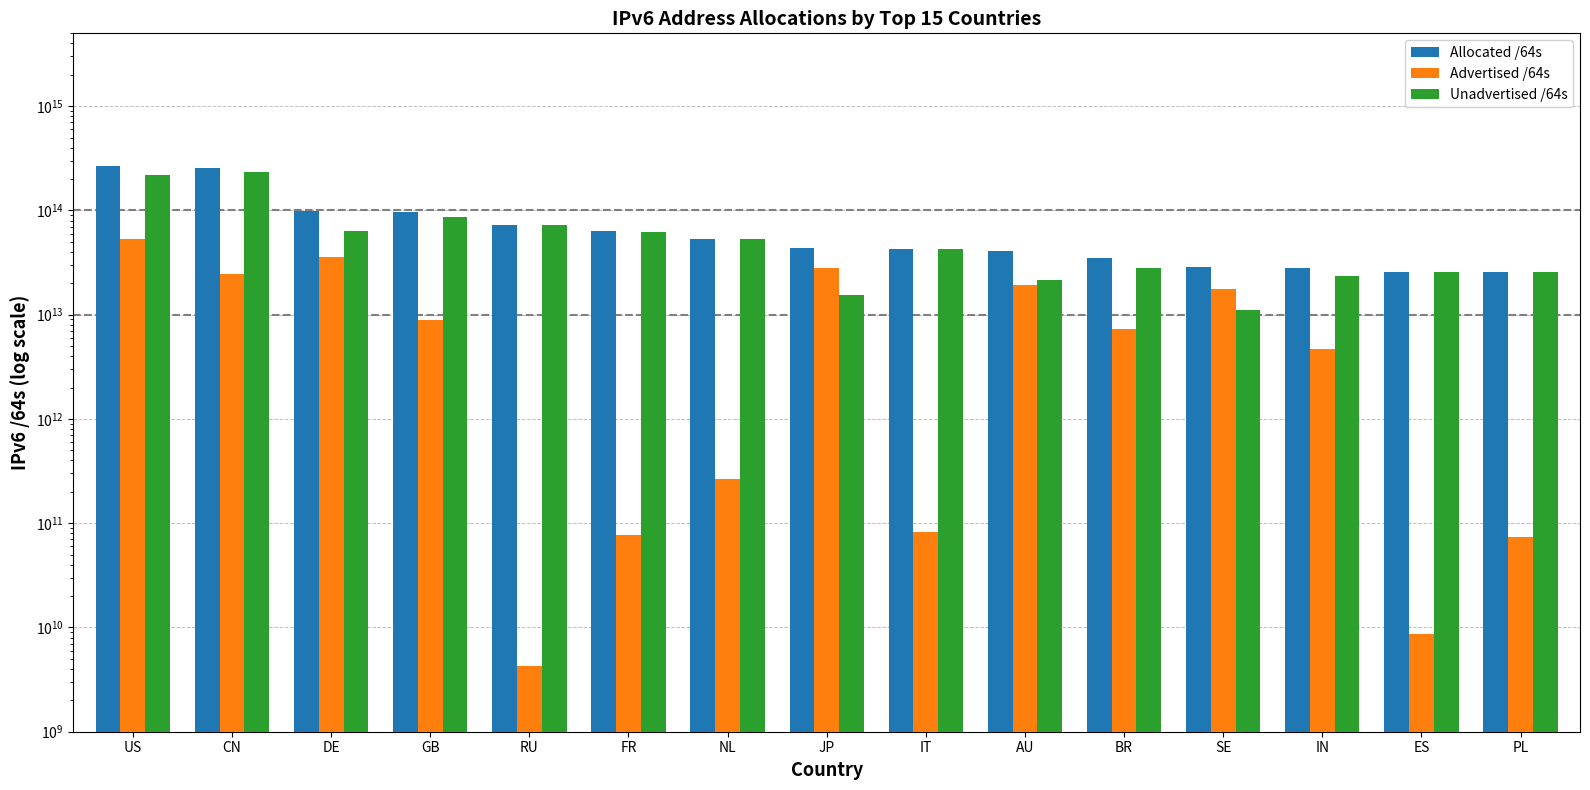

True or false: Allocated /64s has a value of 62844256190464 at FR.

True